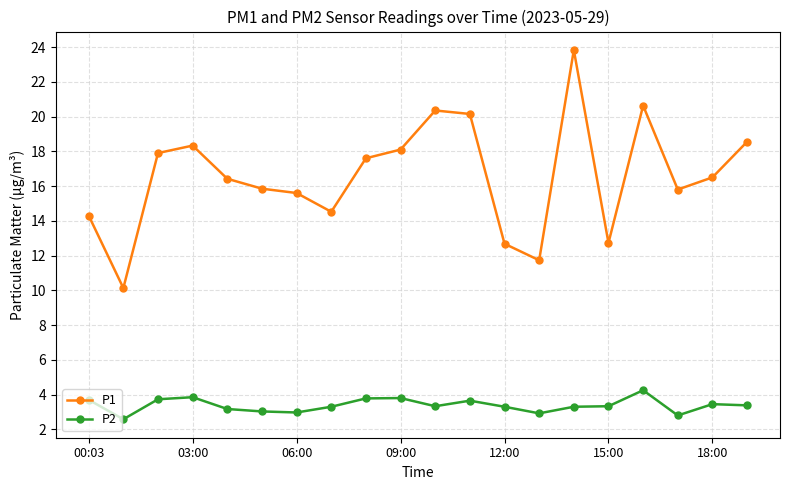

What is the difference between the maximum and minimum values in the P2 series?

1.7